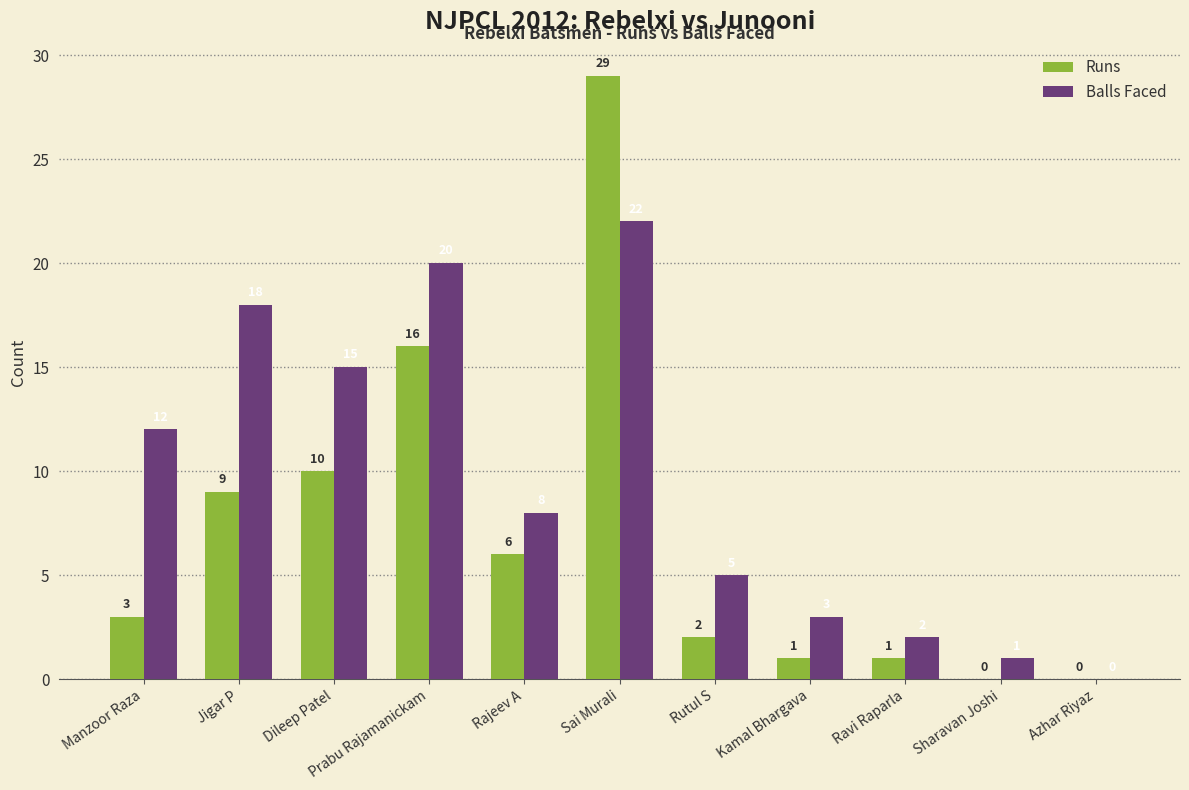

Where does the Balls Faced series first go above 8?

Manzoor Raza